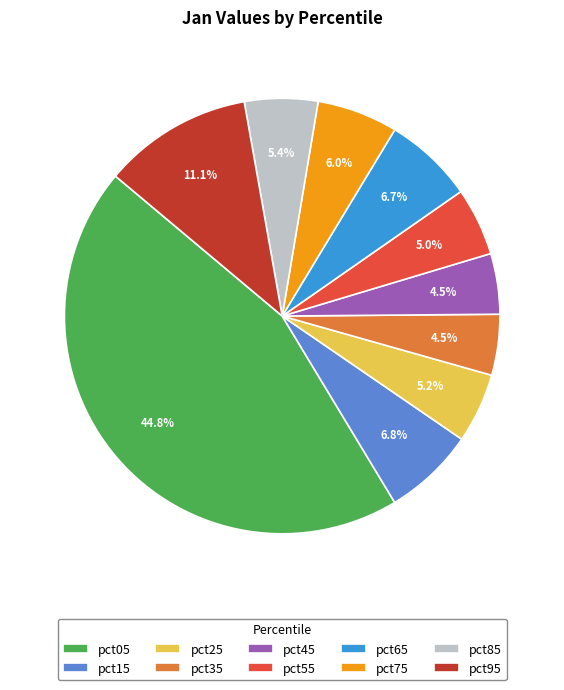

What percentage is the pct75 slice, to the nearest percent?

6%